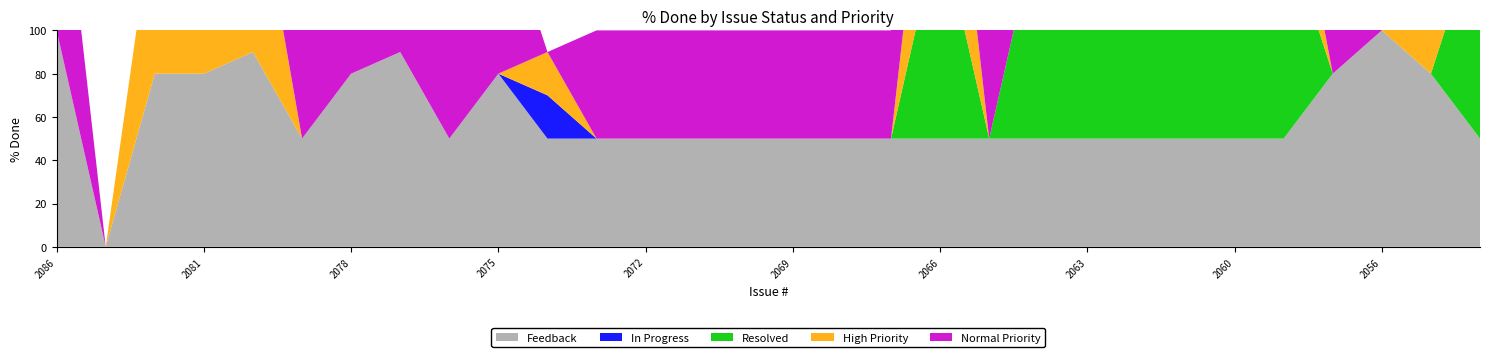

Reading left to right, what are all the values shown in this chart?

Feedback: 2086=100	2083=0	2082=80	2081=80	2080=90	2079=50	2078=80	2077=90	2076=50	2075=80	2074=50	2073=50	2072=50	2071=50	2070=50	2069=50	2068=50	2067=50	2066=50	2065=50	2064=50	2063=50	2062=50	2061=50	2060=50	2059=50	2057=80	2056=100	2055=80	2052=50
In Progress: 2086=0	2083=0	2082=0	2081=0	2080=0	2079=0	2078=0	2077=0	2076=0	2075=0	2074=20	2073=0	2072=0	2071=0	2070=0	2069=0	2068=0	2067=0	2066=0	2065=0	2064=0	2063=0	2062=0	2061=0	2060=0	2059=0	2057=0	2056=0	2055=0	2052=0
Resolved: 2086=0	2083=0	2082=0	2081=0	2080=0	2079=0	2078=0	2077=0	2076=0	2075=0	2074=0	2073=0	2072=0	2071=0	2070=0	2069=0	2068=0	2067=0	2066=100	2065=0	2064=100	2063=100	2062=100	2061=100	2060=100	2059=100	2057=0	2056=0	2055=0	2052=100
High Priority: 2086=0	2083=0	2082=80	2081=80	2080=90	2079=0	2078=0	2077=0	2076=0	2075=0	2074=20	2073=0	2072=0	2071=0	2070=0	2069=0	2068=0	2067=0	2066=100	2065=0	2064=0	2063=0	2062=0	2061=50	2060=50	2059=50	2057=0	2056=0	2055=80	2052=0
Normal Priority: 2086=100	2083=0	2082=0	2081=0	2080=0	2079=50	2078=80	2077=90	2076=50	2075=80	2074=0	2073=50	2072=50	2071=50	2070=50	2069=50	2068=50	2067=50	2066=0	2065=50	2064=50	2063=50	2062=50	2061=0	2060=0	2059=0	2057=80	2056=100	2055=0	2052=50